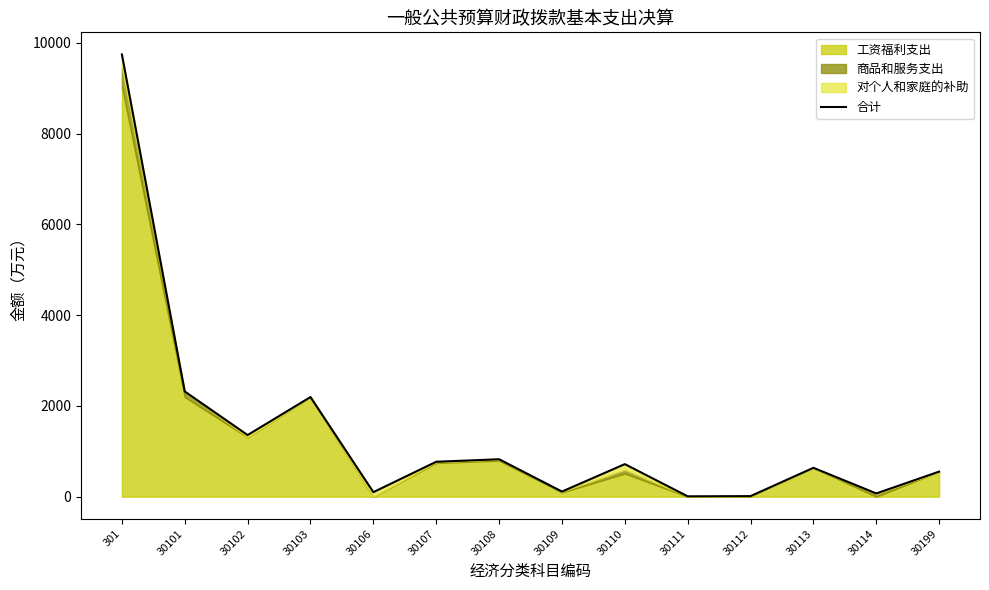

What is the change in value from 30108 to 30111?

-817.3